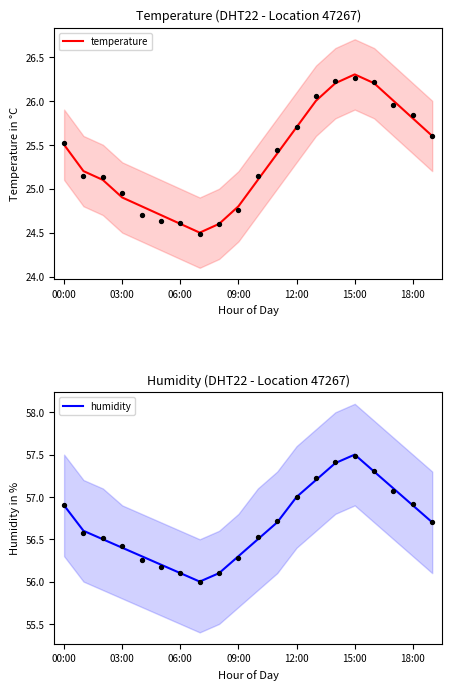

Which series contains the lowest Y value?

temperature